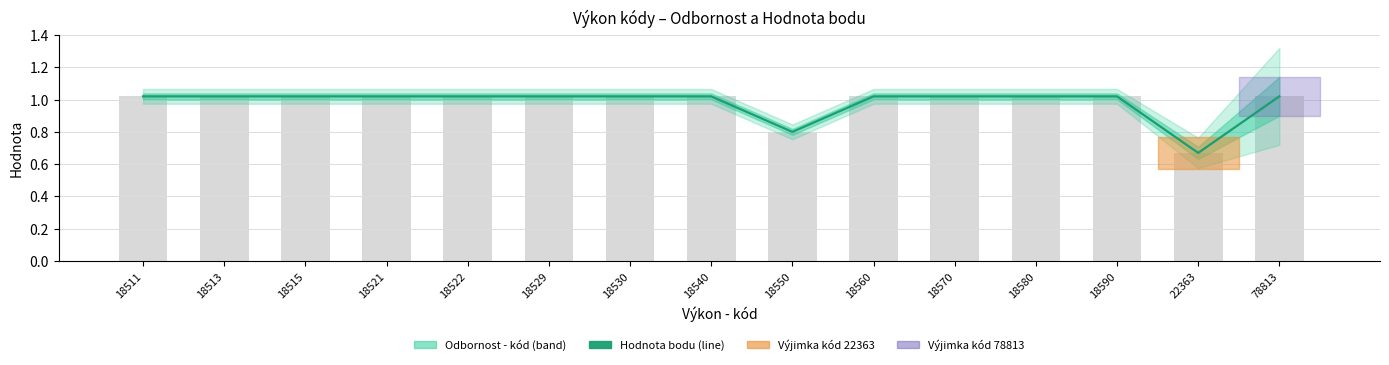

List the labels in order of value, smallest first.

22363, 18550, 18511, 18513, 18515, 18521, 18522, 18529, 18530, 18540, 18560, 18570, 18580, 18590, 78813